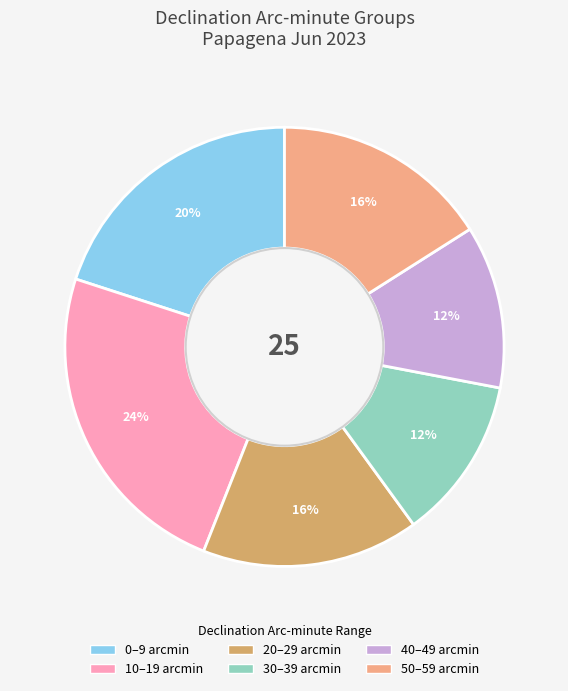

Is there a majority slice in this chart?

No